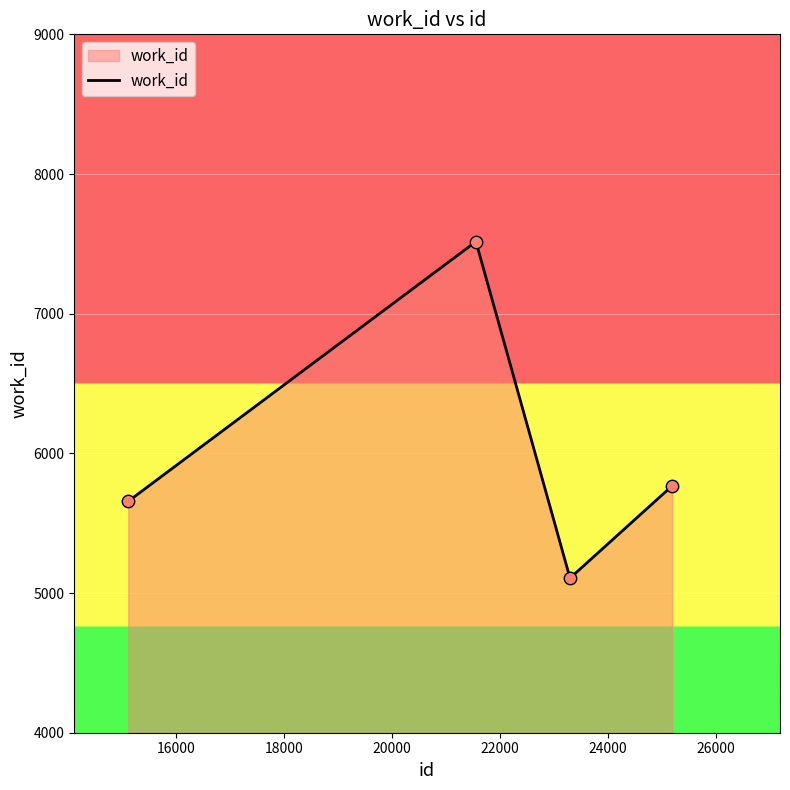

What is the maximum value shown in the chart?

7516